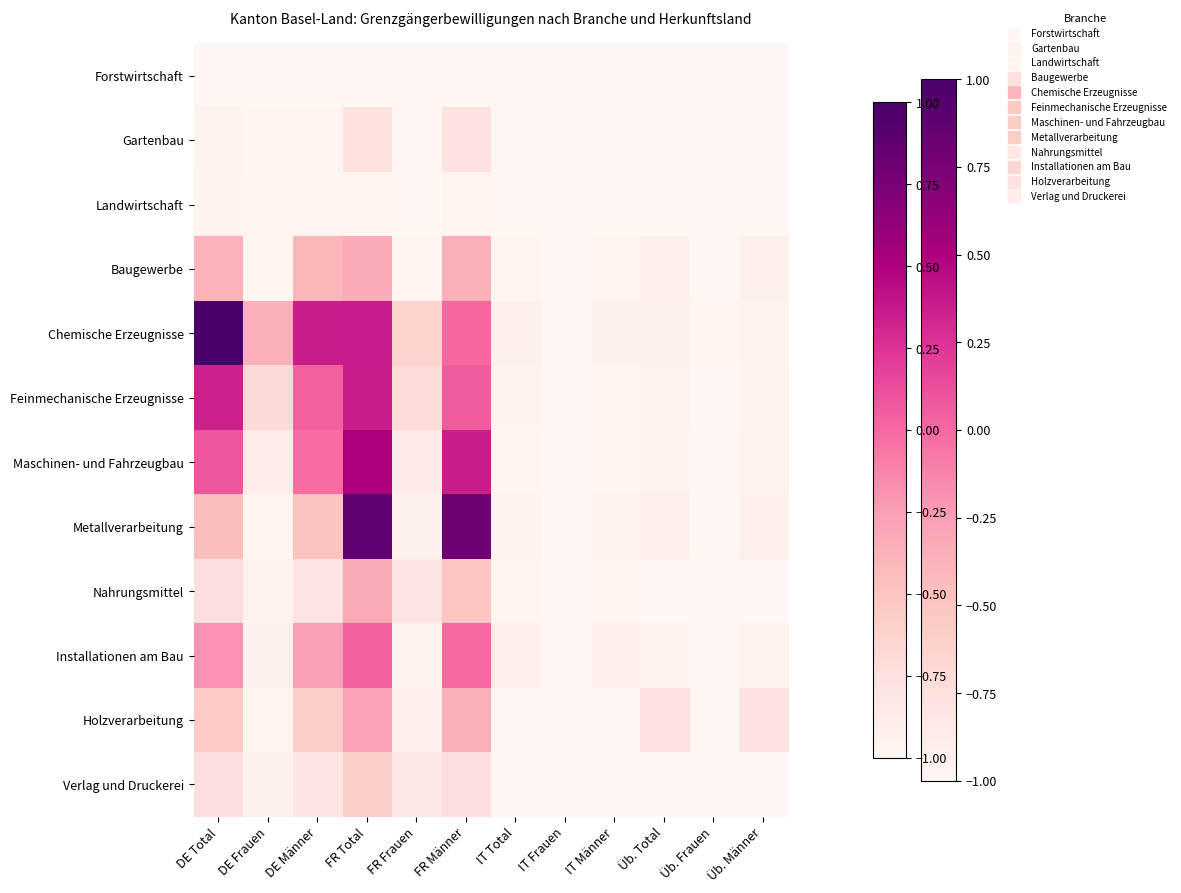

Which series has the largest total across all categories?

Chemische Erzeugnisse